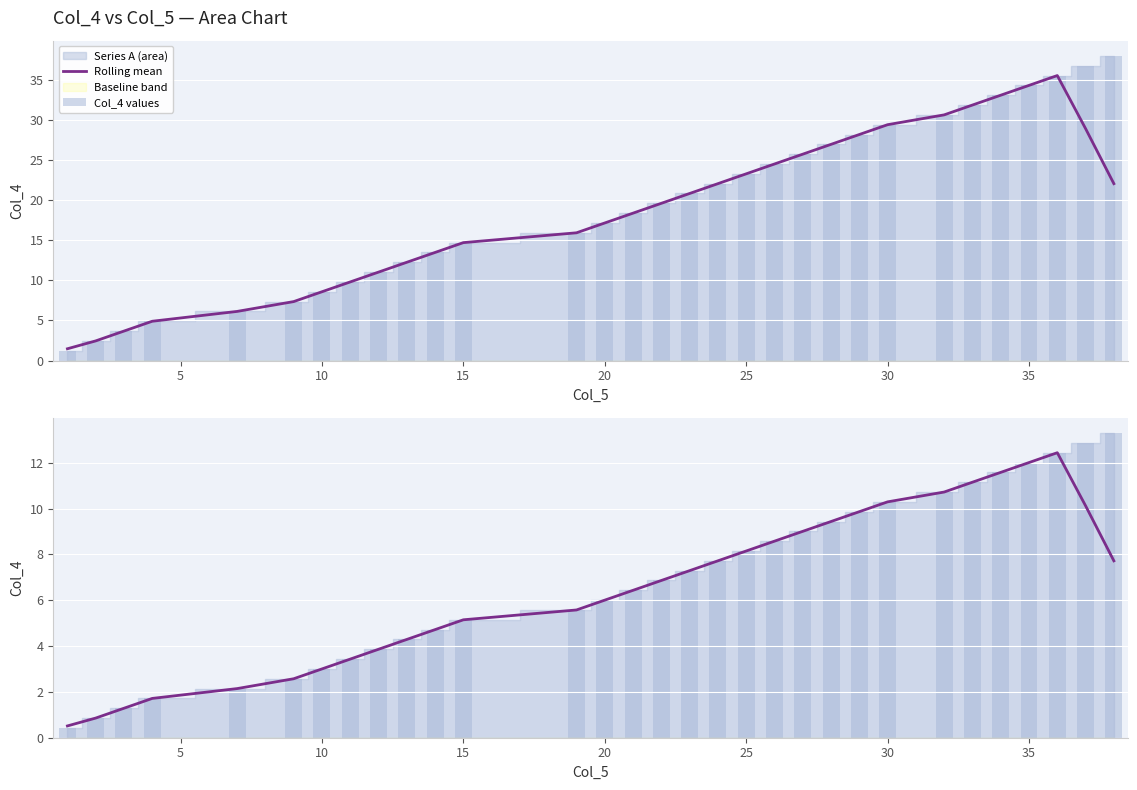

Does the chart contain stacked bars?

No